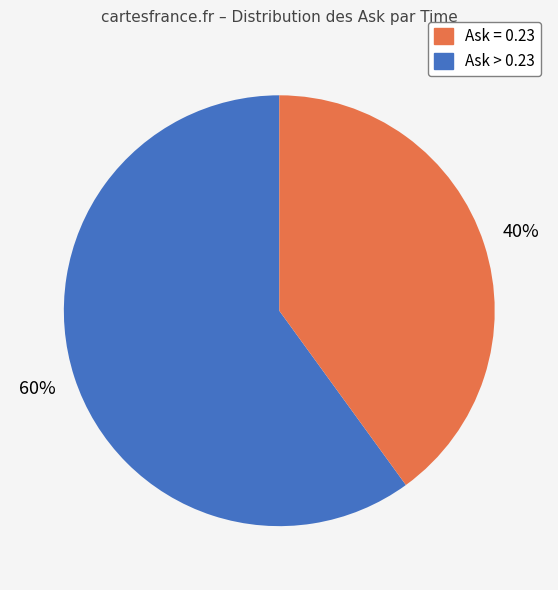

Does any single category account for the majority?

Yes